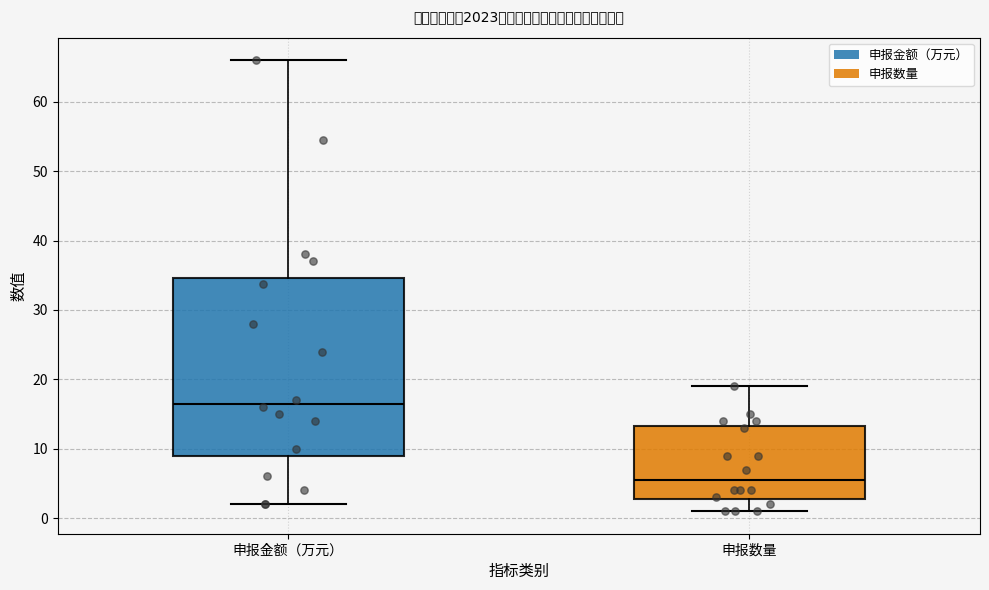

Reading left to right, transcribe this box plot: for each box, give where its median line is, the range the box spans, and where its two whiskers end, as read against the y-axis. The values are not printed on the chart, so give them approximately, as read against the axis.

申报金额（万元）: median 17, box 9 to 35, whiskers 2 to 66
申报数量: median 6, box 3 to 13, whiskers 1 to 19